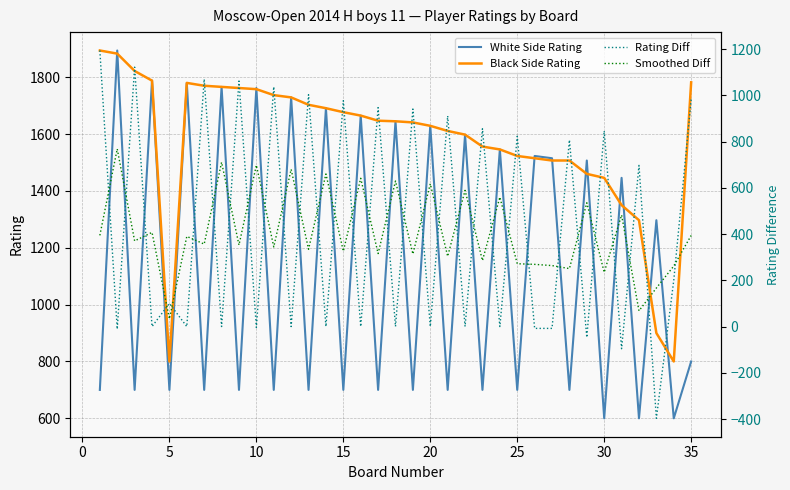

How many interior local valleys does the Smoothed Diff series have?

14